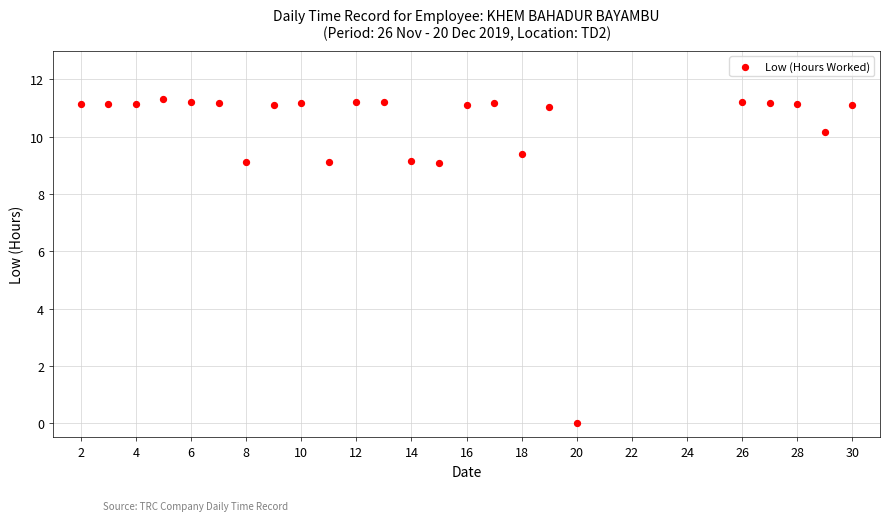

What is the range of Y values (max minus min)?

11.3